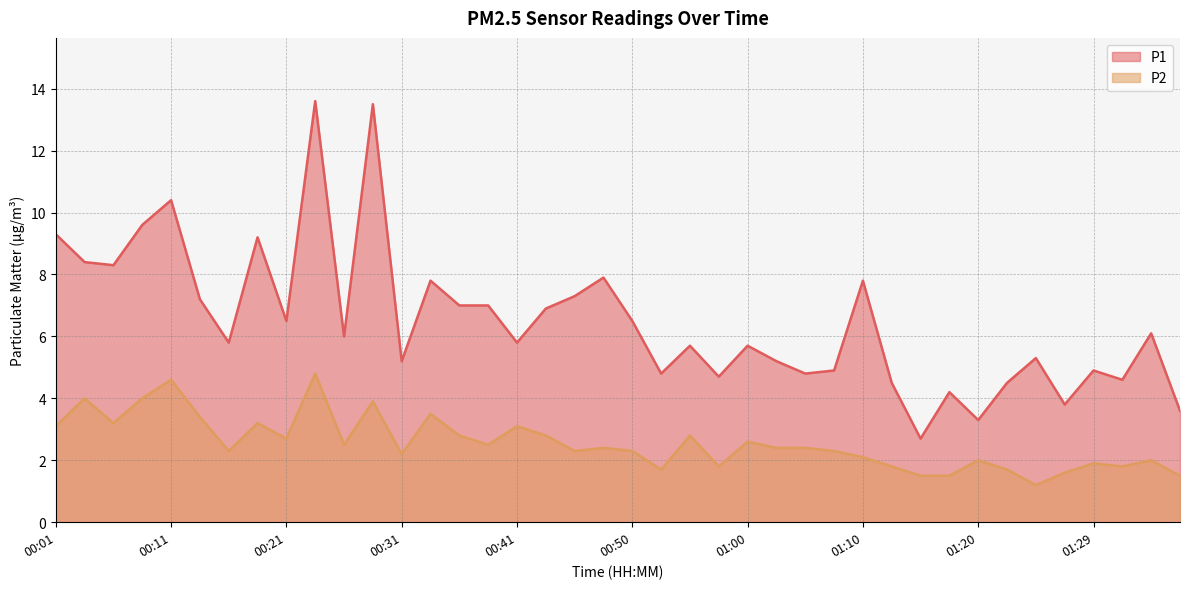

At how many categories does at least one series exceed 2?

40